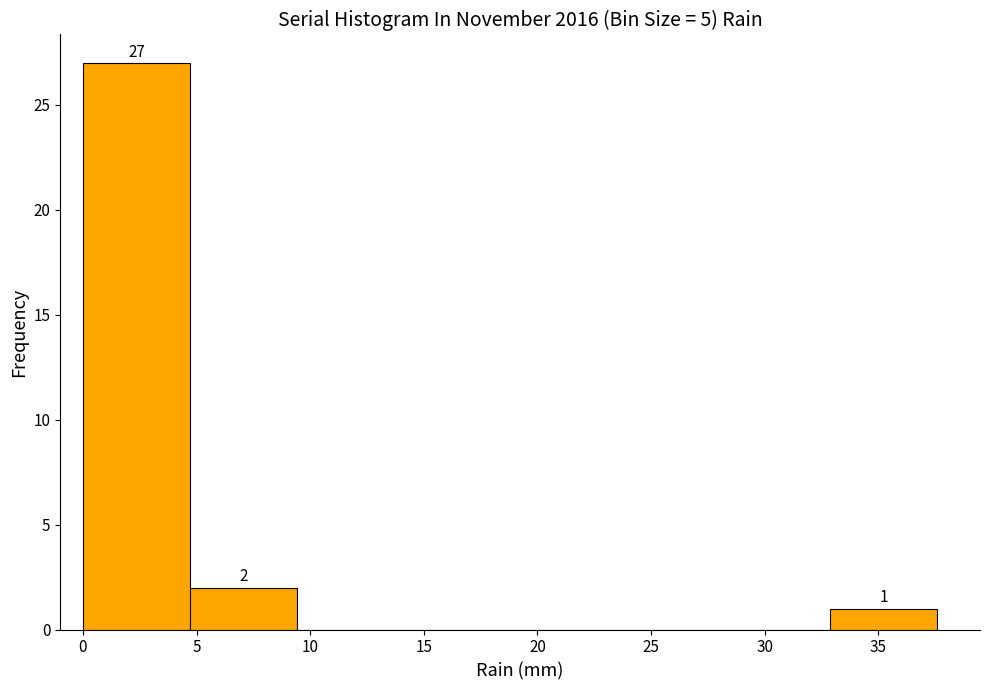

Which range on the x-axis has the tallest bar?

0.0 to 4.7